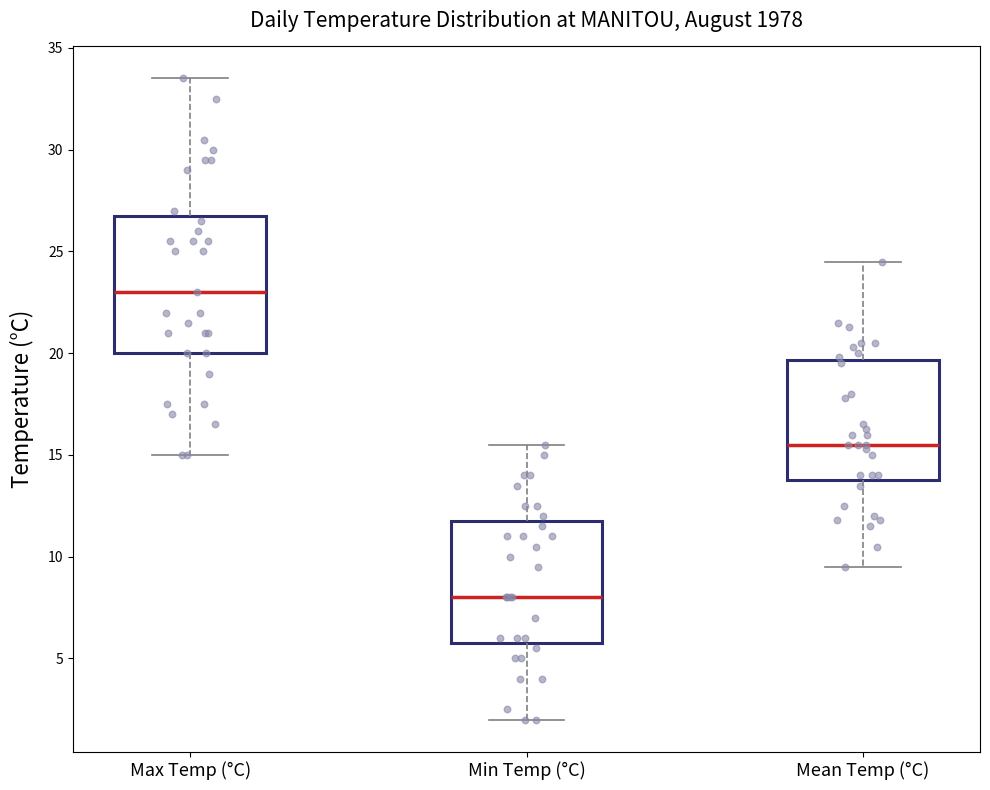

Reading left to right, read every box against the y-axis: the position of its median line, the range the box covers, and the ends of its whiskers. The values are not printed on the chart, so give them approximately, as read against the axis.

Max Temp (°C): median 23.0, box 20.0 to 27.0, whiskers 15.0 to 33.5
Min Temp (°C): median 8.0, box 6.0 to 12.0, whiskers 2.0 to 15.5
Mean Temp (°C): median 15.5, box 14.0 to 19.5, whiskers 9.5 to 24.5